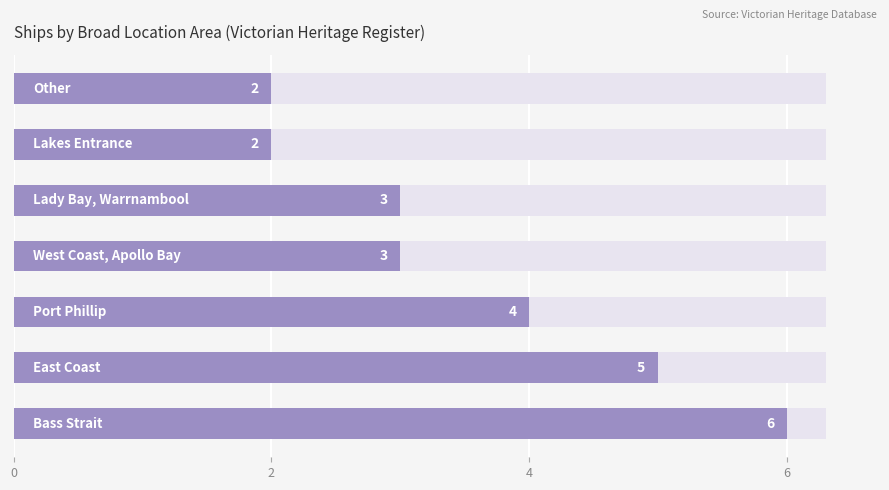

What is the minimum value shown in the chart?

2